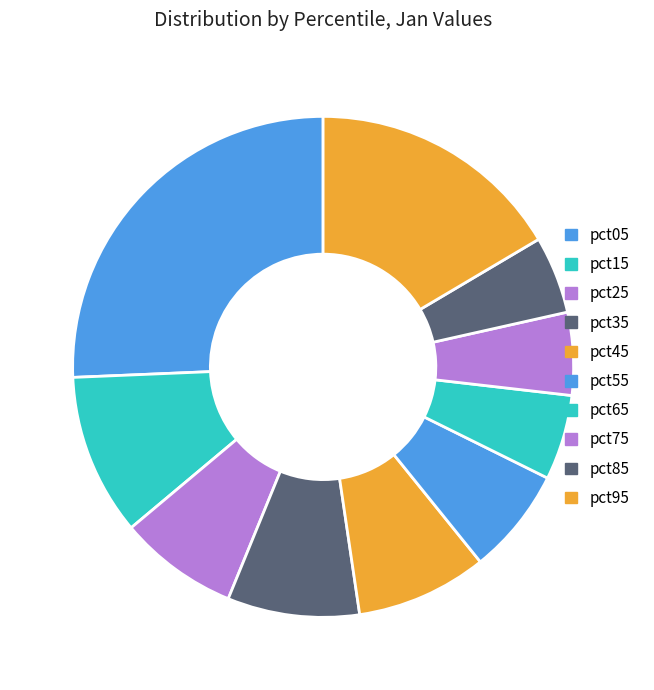

Is there a majority slice in this chart?

No